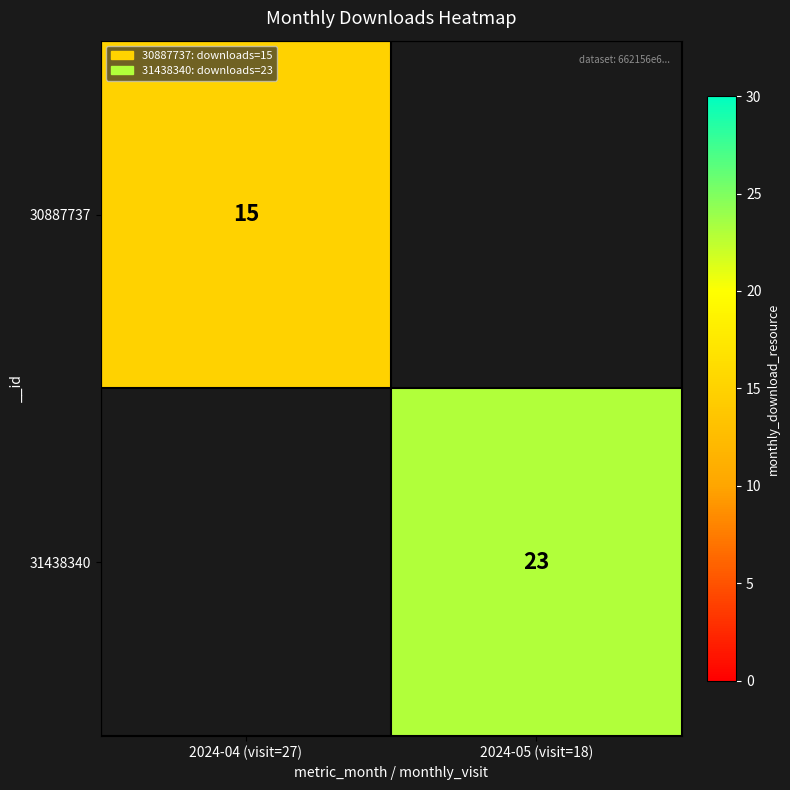

True or false: 30887737 has a value of 15 at 2024-04 (visit=27).

True